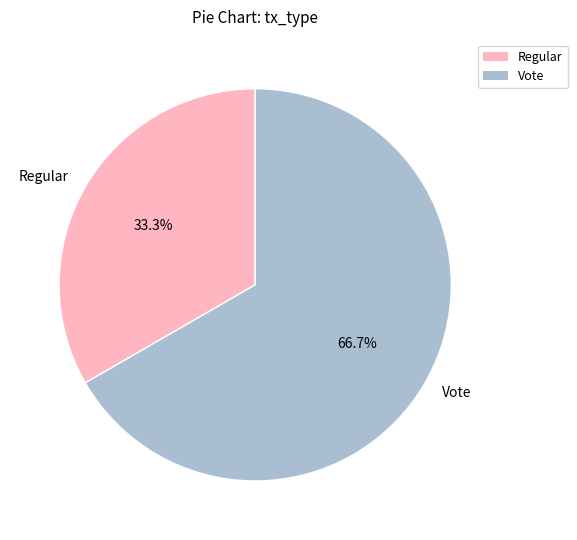

The Regular slice represents 33% of the pie. True or false?

True